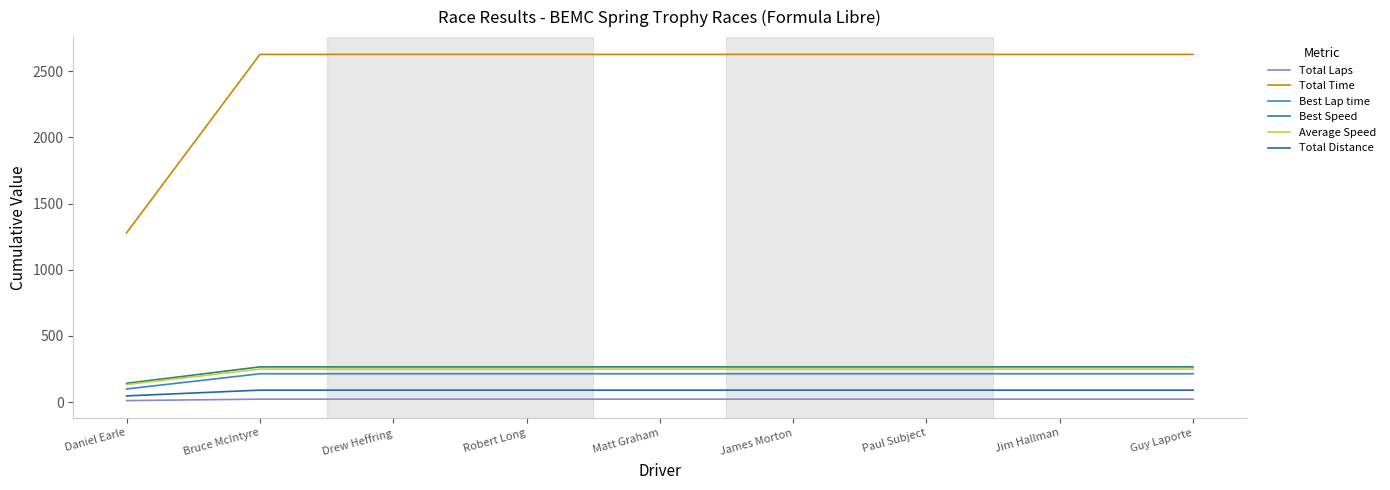

Which series has the widest spread of values?

Total Time